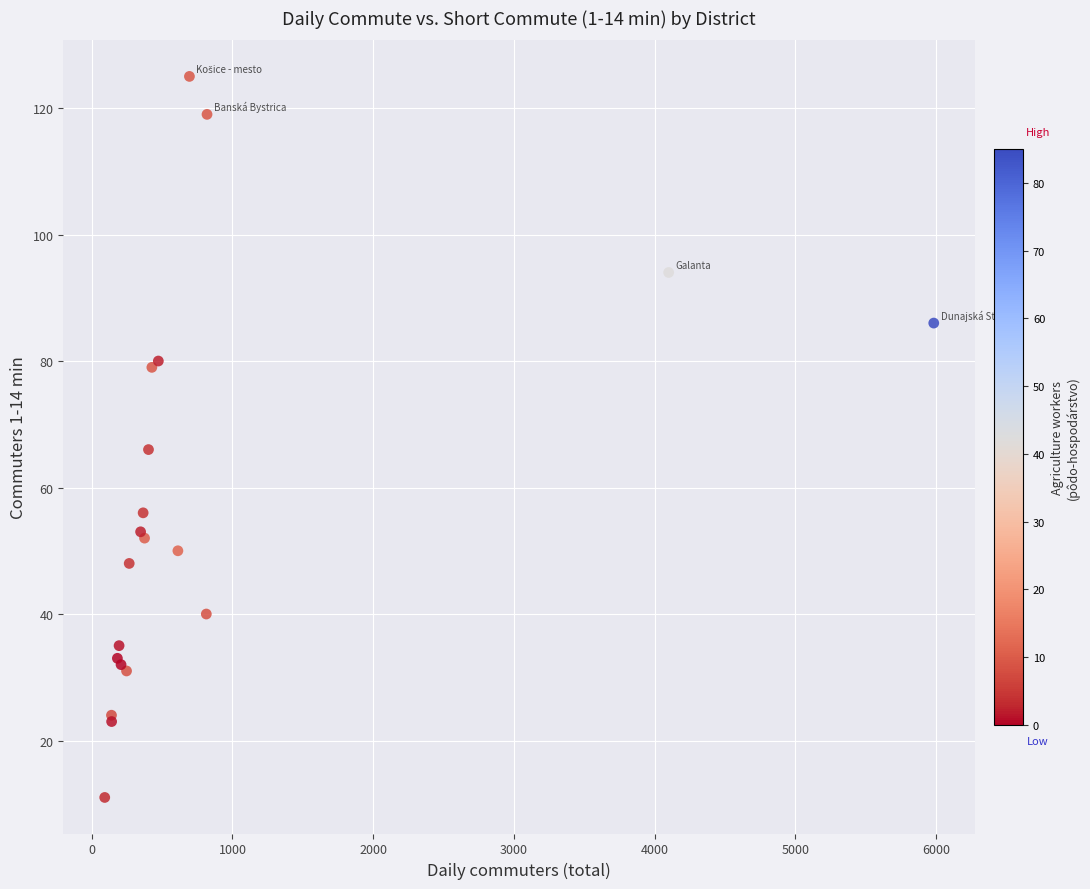

What Y value in the scatter plot is closest to 68?

66